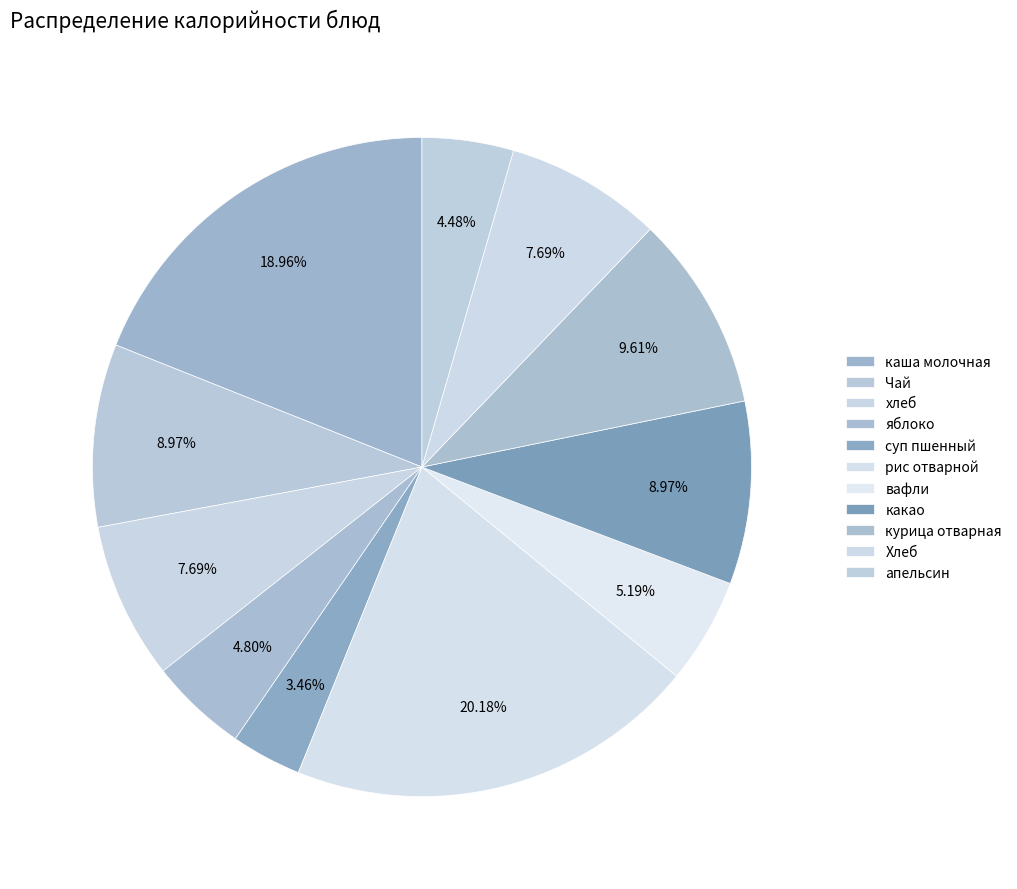

Does Чай represent more than half of the total?

No